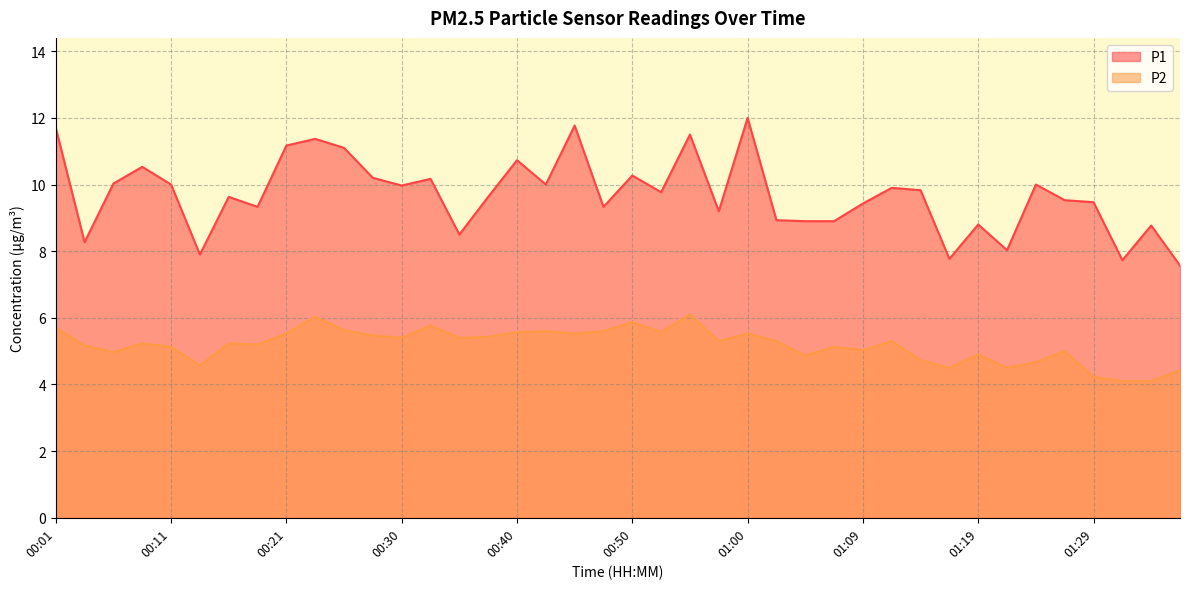

Is the value of P2 at 00:11 greater than the value of P1 at 00:33?

No